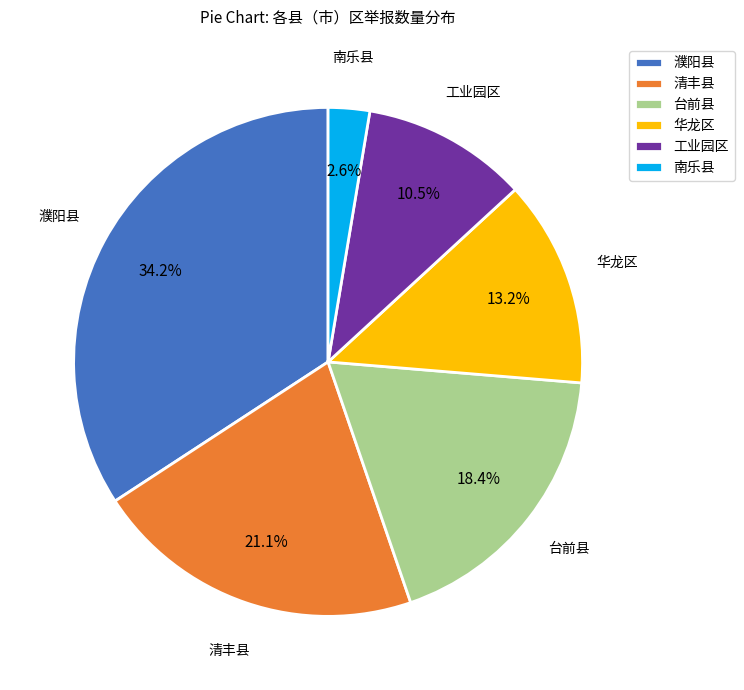

The 清丰县 slice represents 15% of the pie. True or false?

False